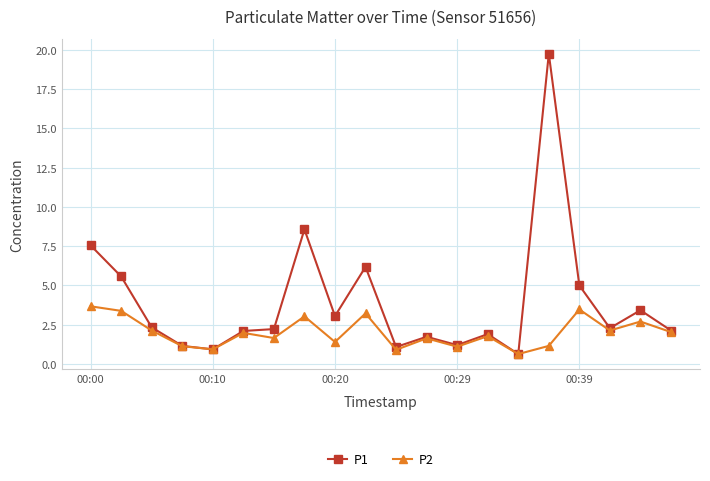

List the series in order of their overall mean, highest first.

P1, P2